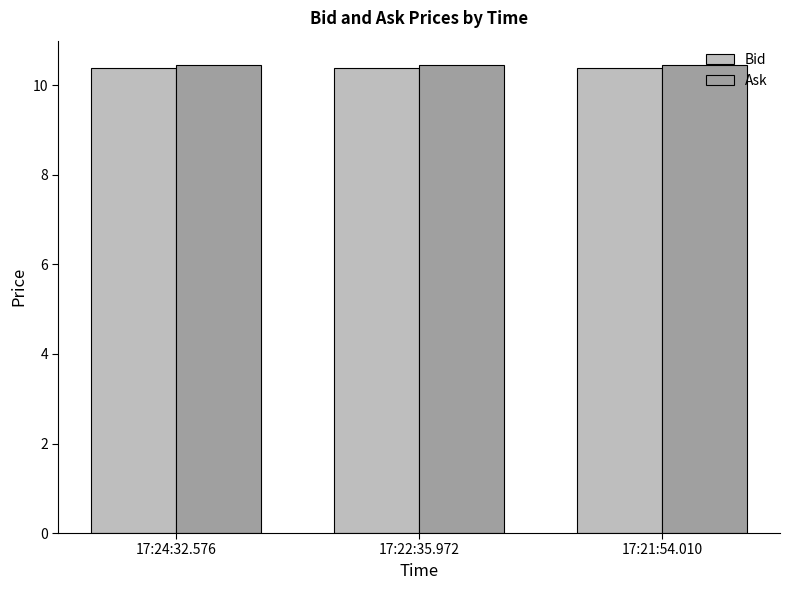

The value of Bid at 17:22:35.972 is 10.4. True or false?

True